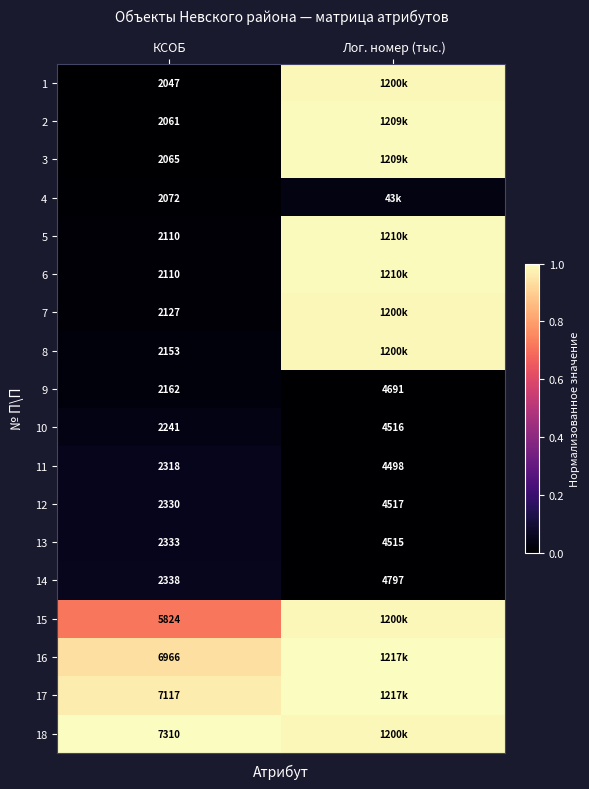

How many distinct data groups are displayed?

18